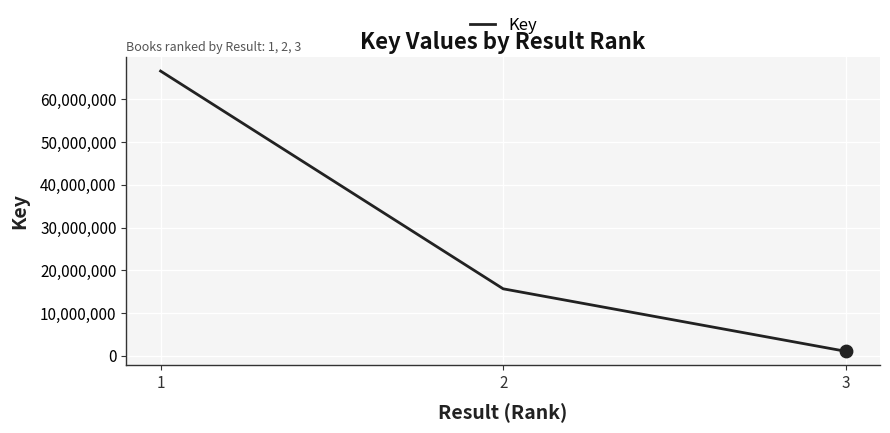

What is the change in value from 1 to 3?

-65534101